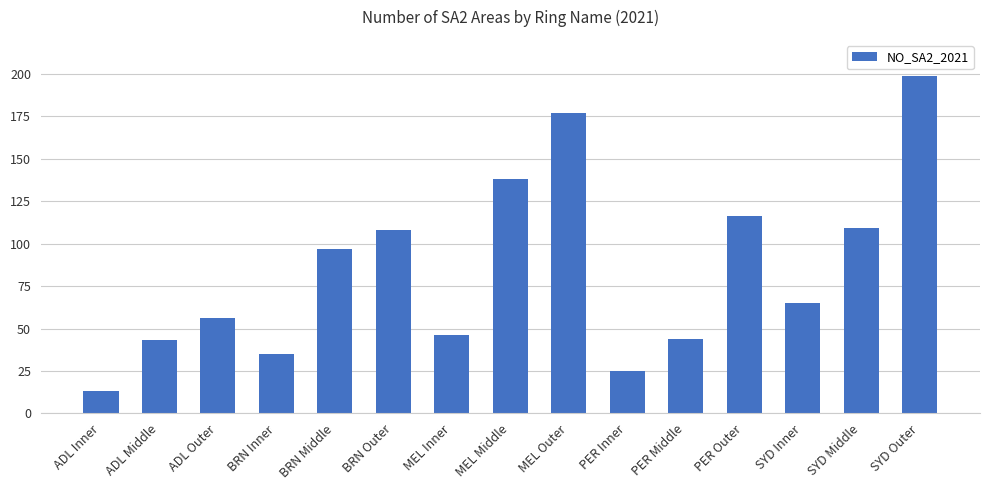

What is the change in value from BRN Middle to PER Middle?

-53